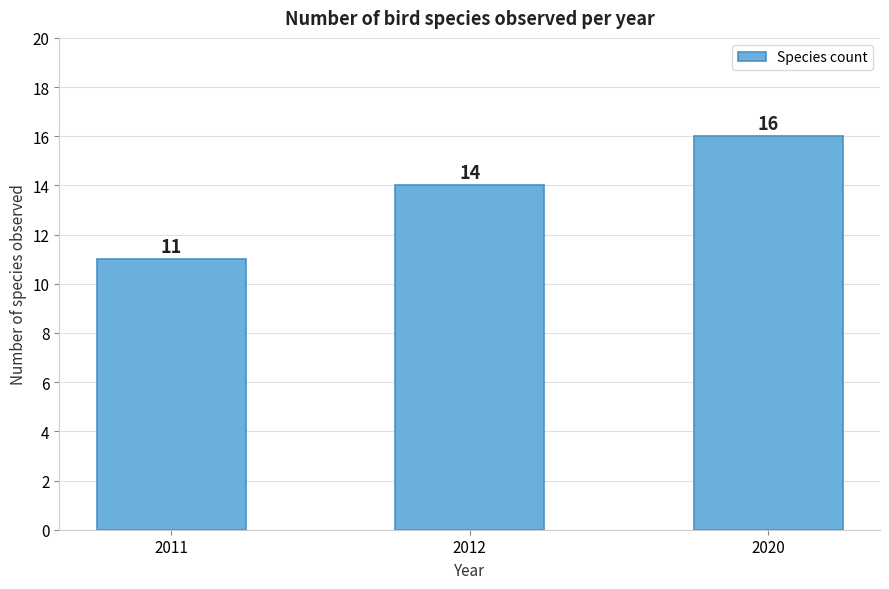

Reading left to right, list all the values displayed in this chart.

2011=11	2012=14	2020=16